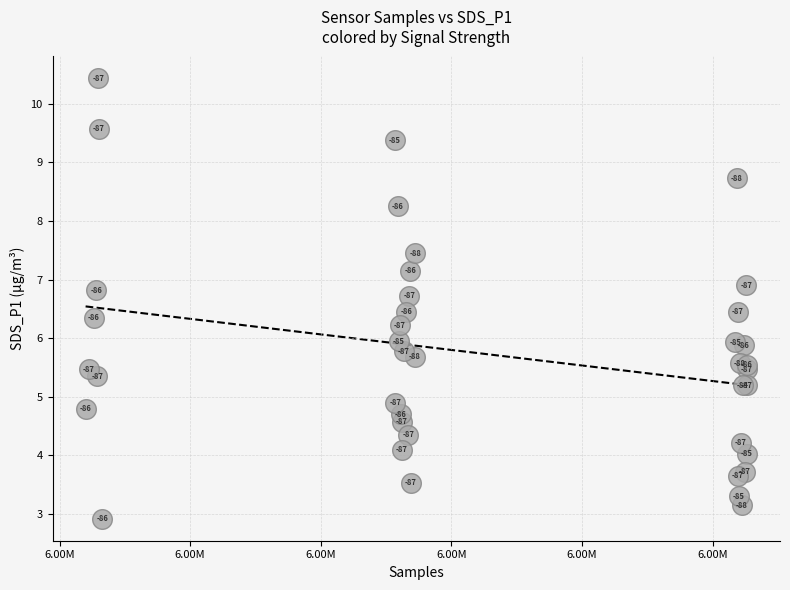

What Y value in the scatter plot is closest to 6?

6.0